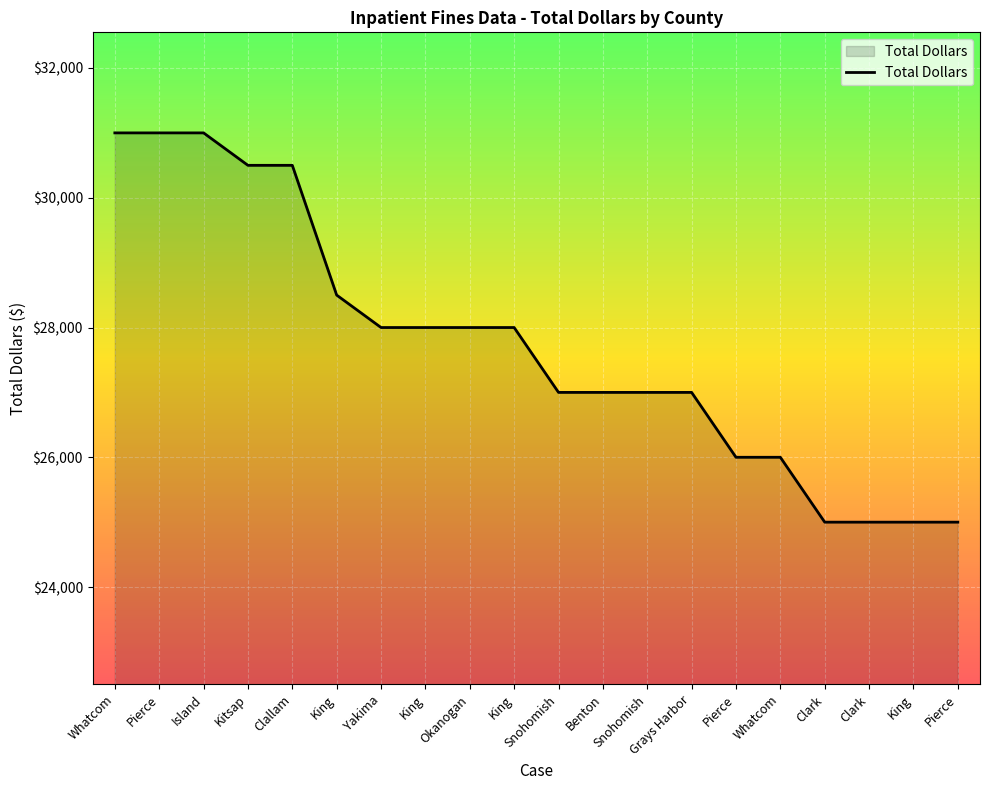

How many lines are shown in the chart?

1